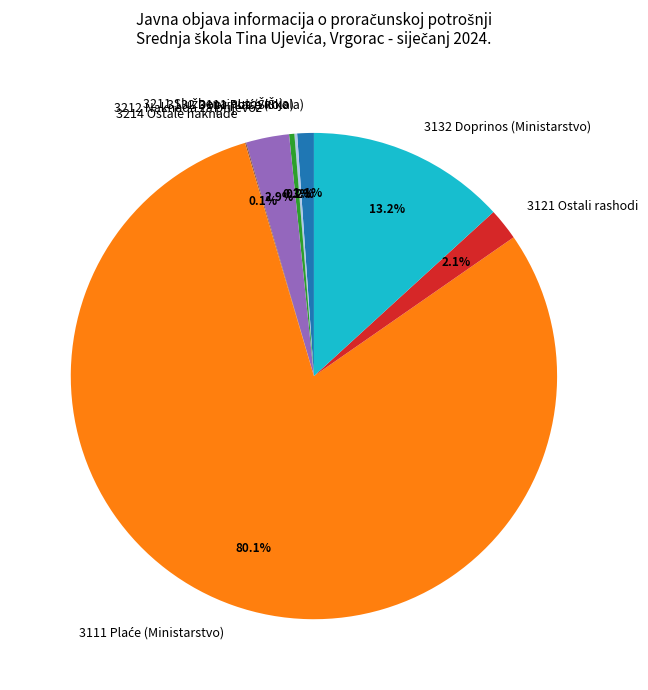

The 3121 Ostali rashodi slice represents 2% of the pie. True or false?

True